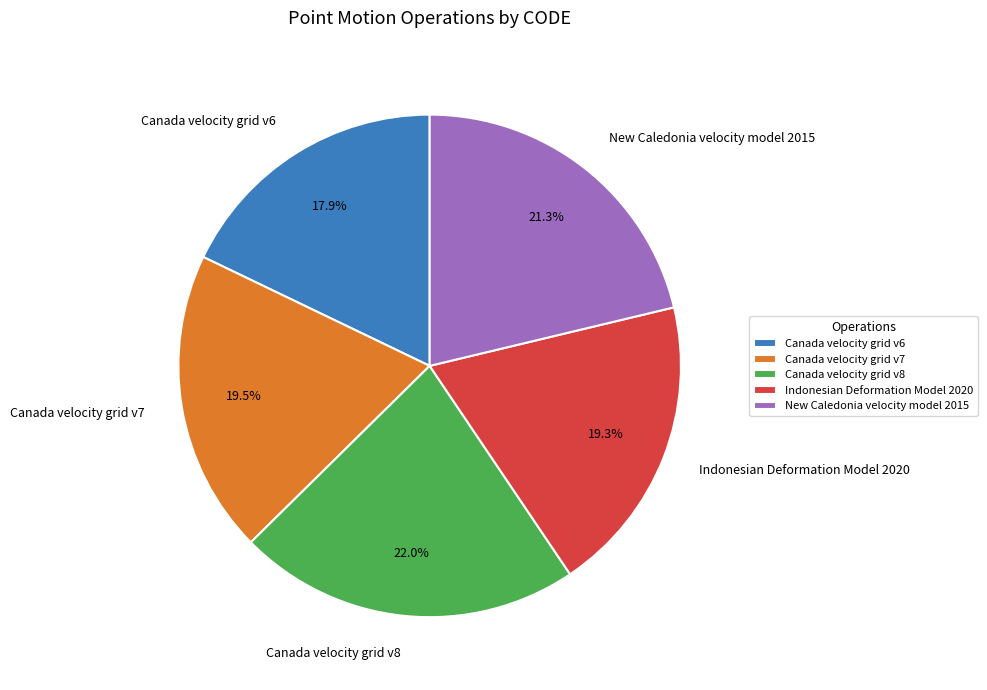

Approximately how many times larger is the value at Canada velocity grid v6 compared to Canada velocity grid v8?

0.8